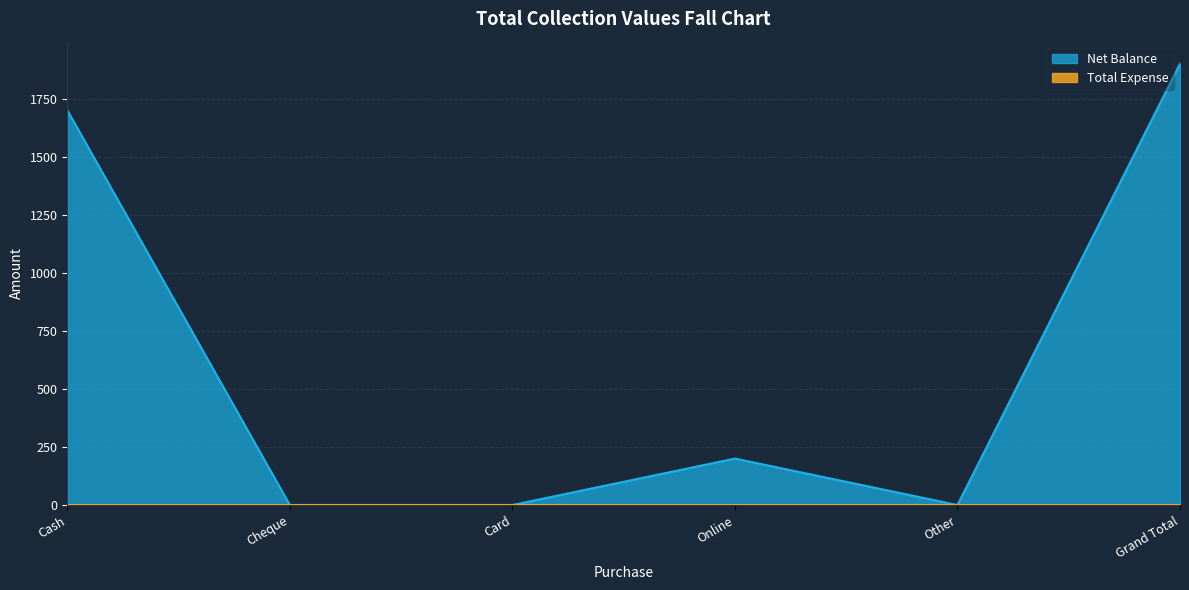

Which label corresponds to the smallest value in the chart?

Cheque